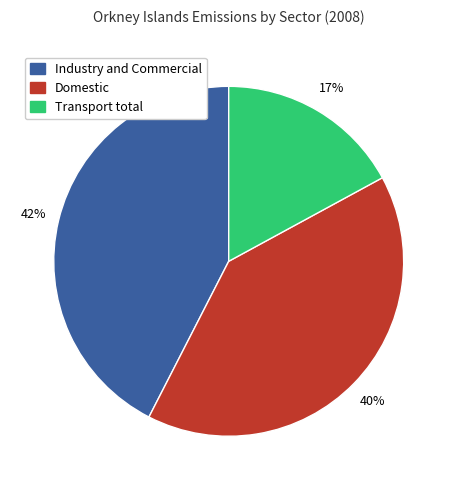

To the nearest percent, what is the difference between the Transport total and Domestic slice percentages?

23%